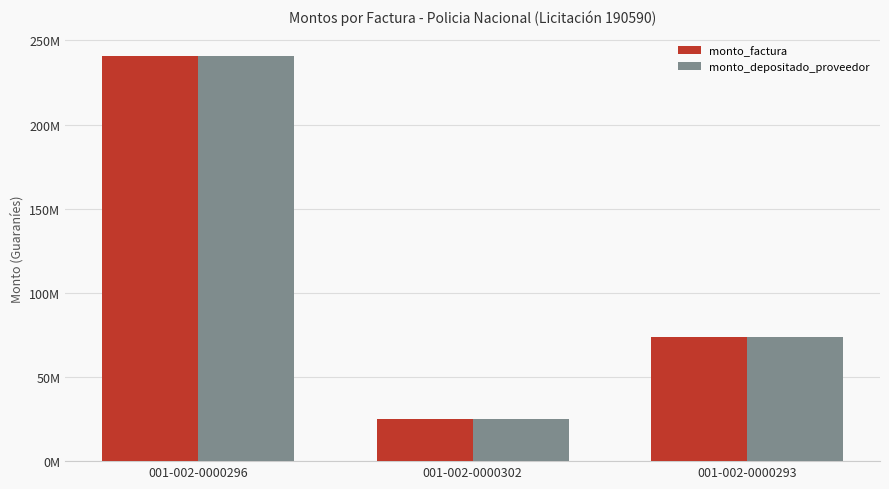

Are the bars grouped side by side (vs. stacked)?

Yes